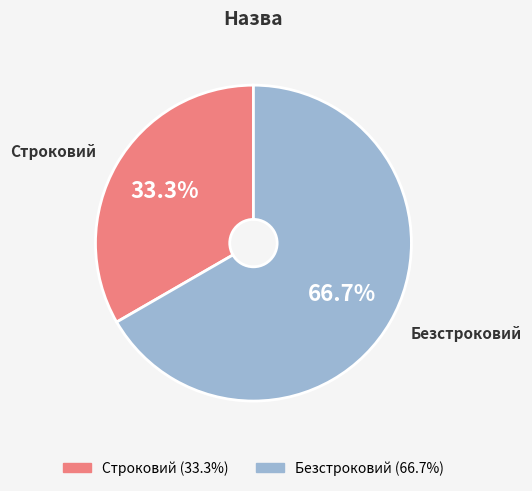

To the nearest percent, what is the difference between the largest and smallest slice percentages?

33%